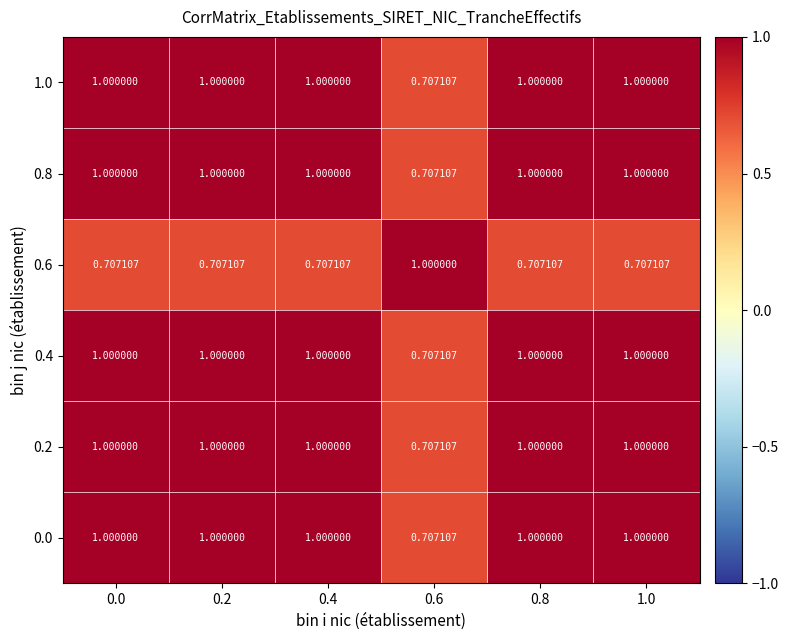

Is the value of 0.4 at 0.8 greater than the value of 0.6 at 0.4?

Yes